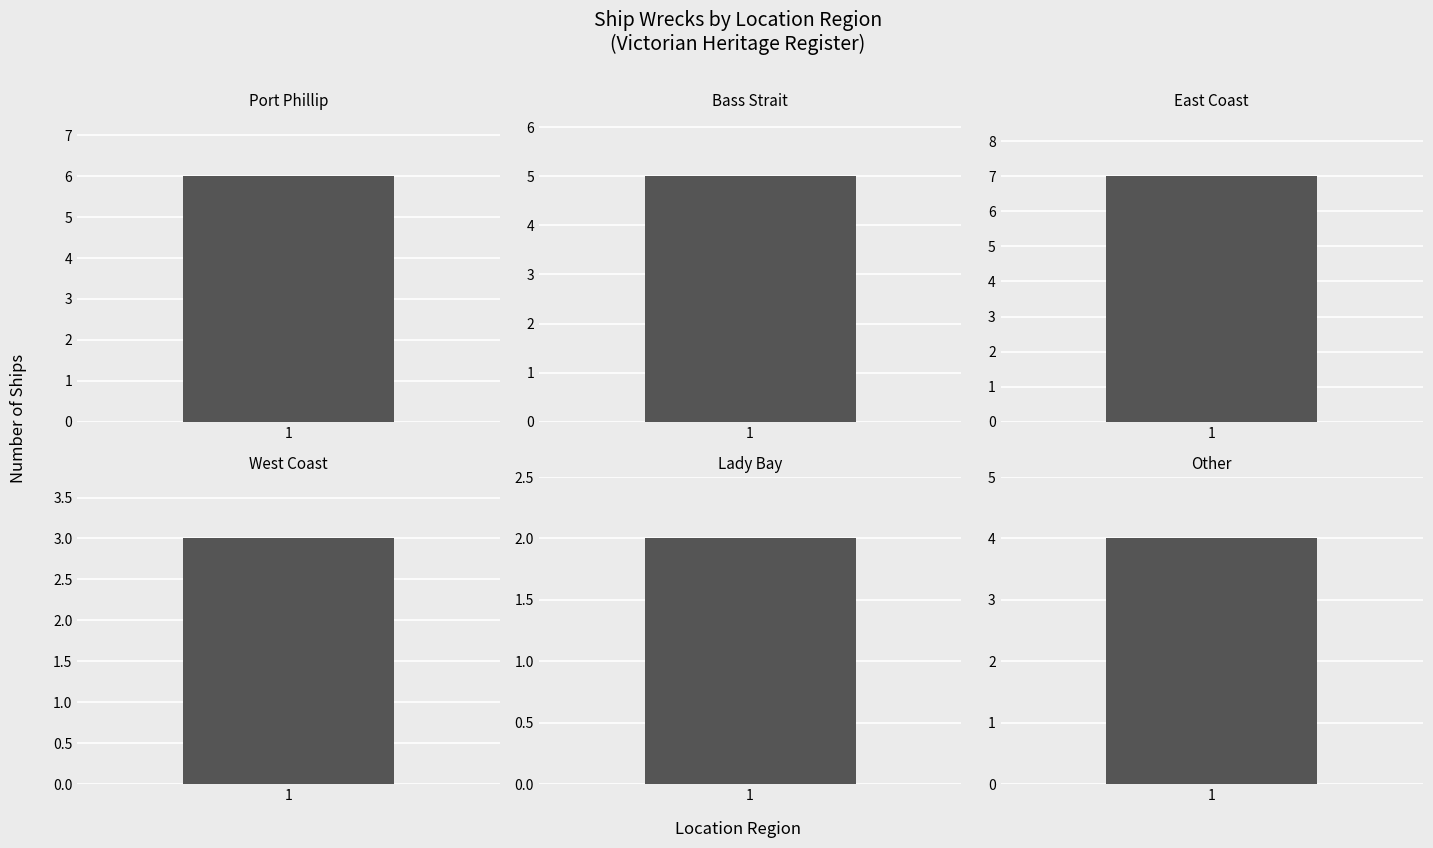

What position from the left is 5?

6